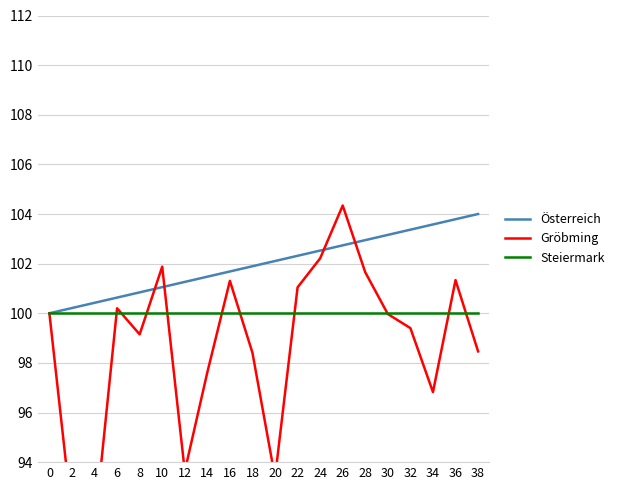

Reading right to left, what are all the values shown in this chart?

Österreich: 104.0	103.8	103.6	103.4	103.2	102.9	102.7	102.5	102.3	102.1	101.9	101.7	101.5	101.3	101.1	100.8	100.6	100.4	100.2	100.0
Gröbming: 98.5	101.3	96.8	99.4	100.0	101.7	104.3	102.2	101.0	93.4	98.4	101.3	97.6	93.6	101.9	99.2	100.2	91.3	91.8	100.0
Steiermark: 100.0	100.0	100.0	100.0	100.0	100.0	100.0	100.0	100.0	100.0	100.0	100.0	100.0	100.0	100.0	100.0	100.0	100.0	100.0	100.0